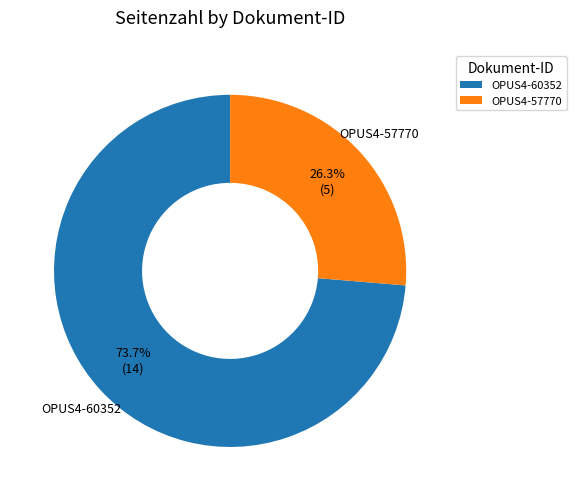

To the nearest percent, what is the difference between the largest and smallest slice percentages?

47%